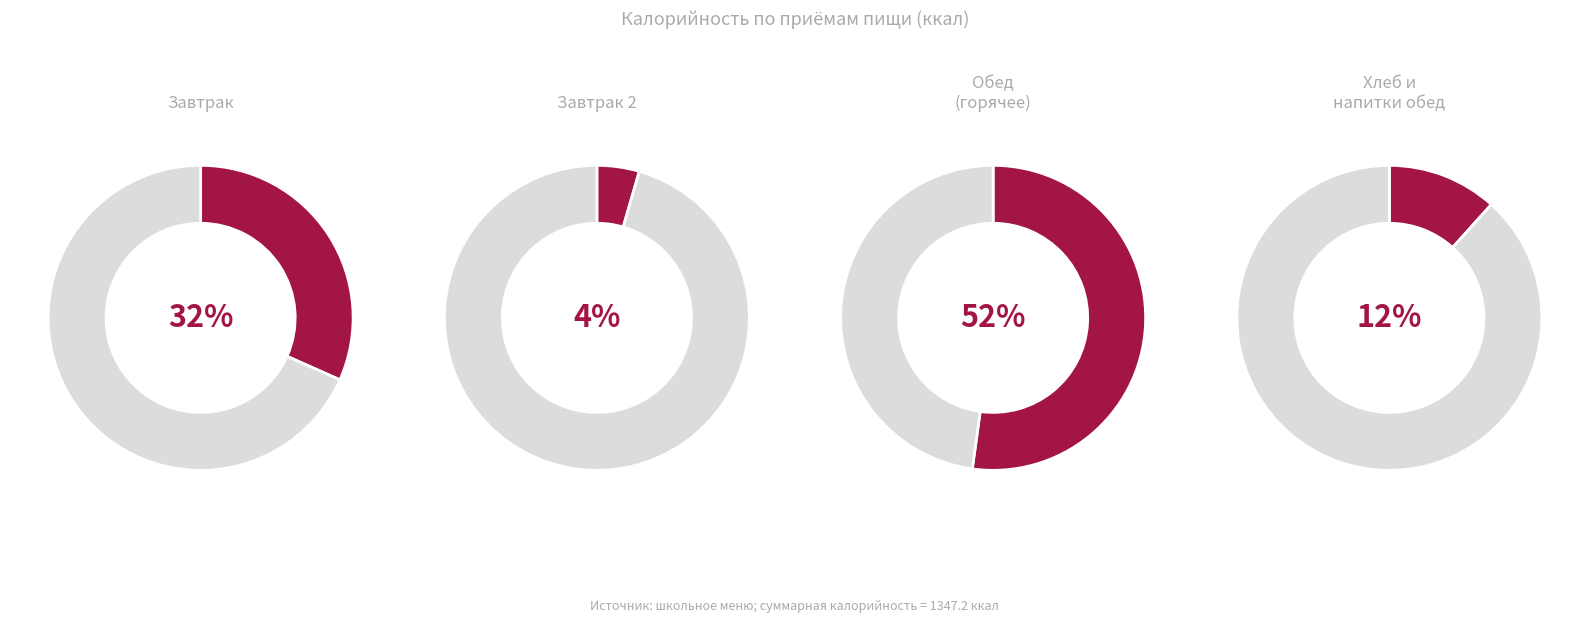

To the nearest percent, what is the combined percentage of Батон нарезной and Хлеб рж.порц?

8%